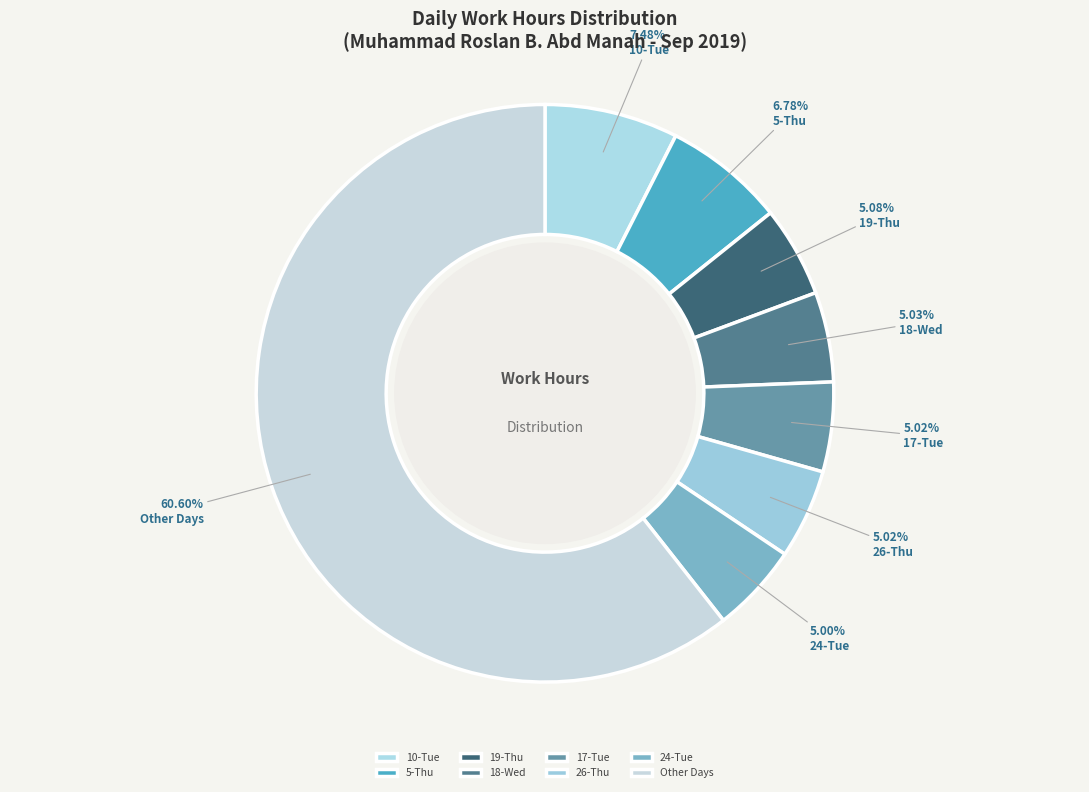

How many segments does this pie chart have?

8